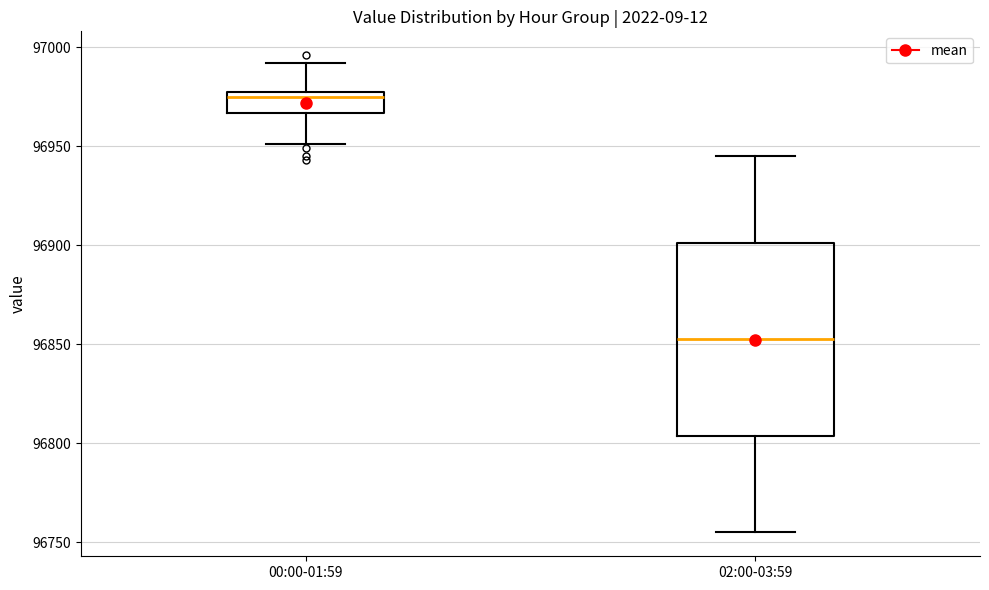

Which box's median line is the highest?

00:00-01:59